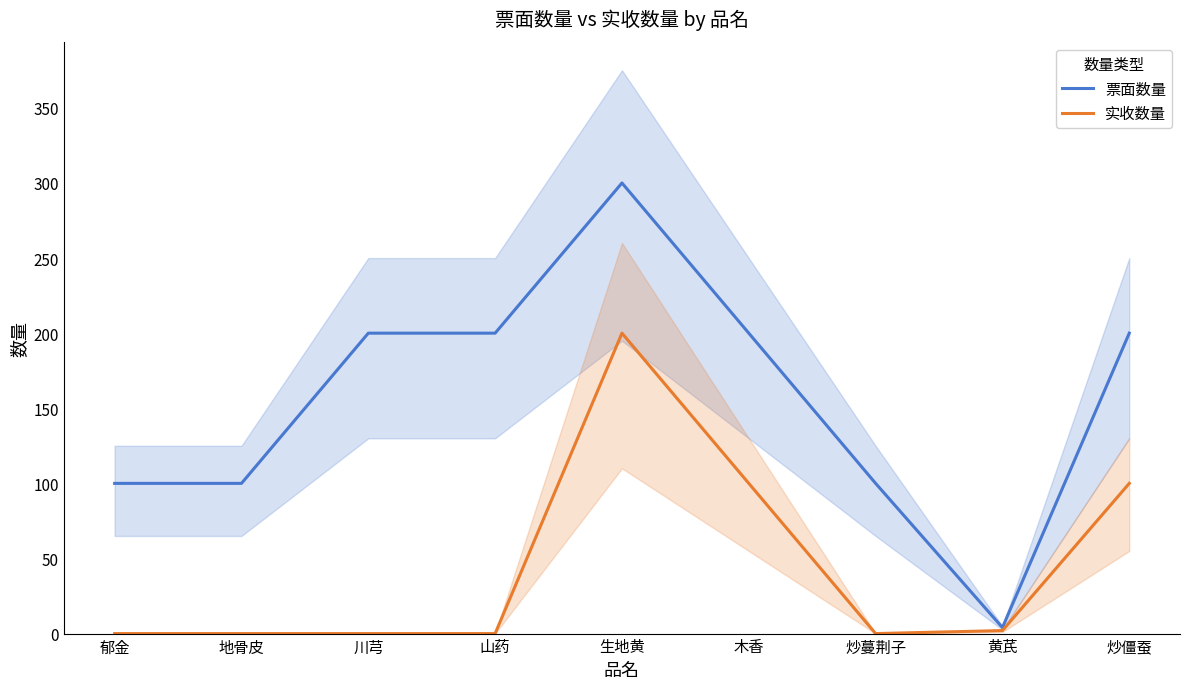

List the labels in order of 票面数量 value, largest first.

生地黄, 川芎, 山药, 木香, 炒僵蚕, 郁金, 地骨皮, 炒蔓荆子, 黄芪